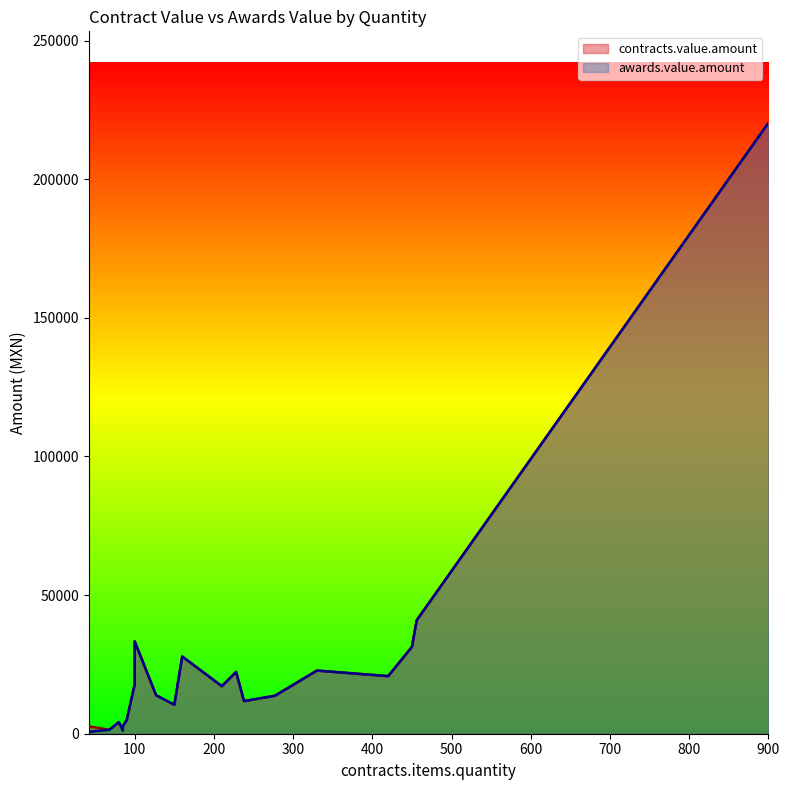

True or false: contracts.value.amount and awards.value.amount cross at least once.

False